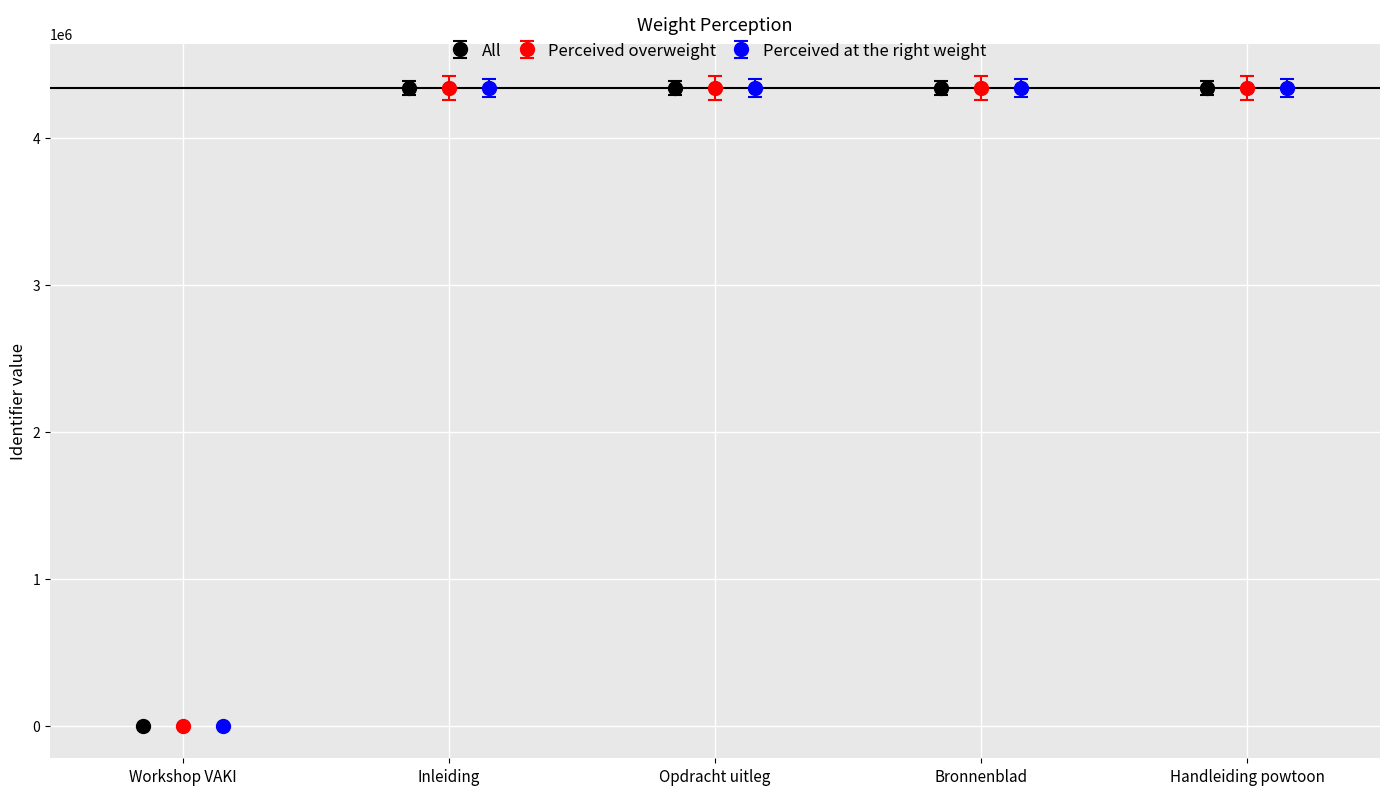

What is the maximum value for Perceived at the right weight?

4340508